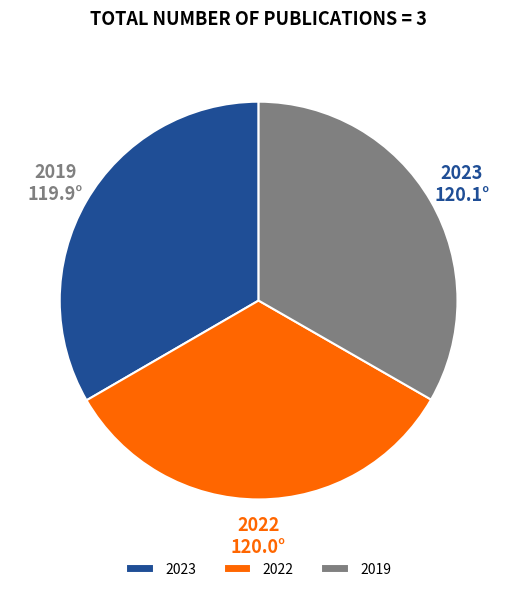

Is there any slice that represents more than half of the pie?

No